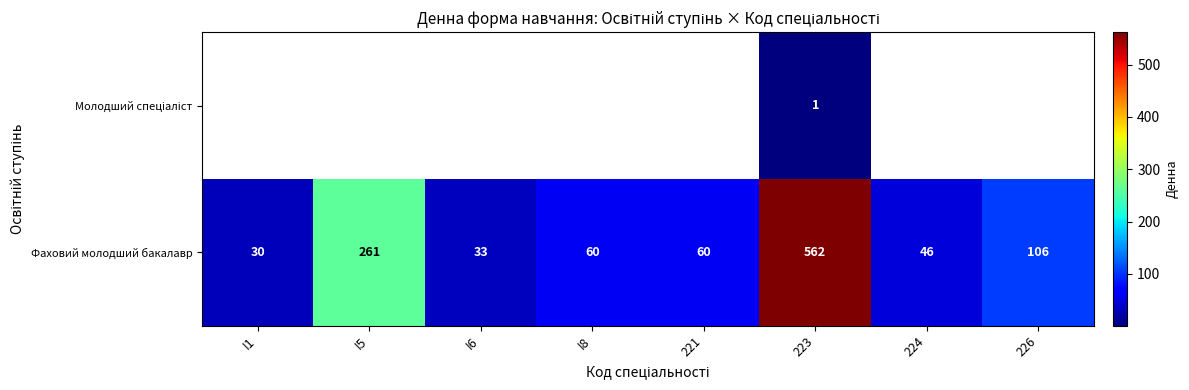

Which category has the highest value across all series?

223